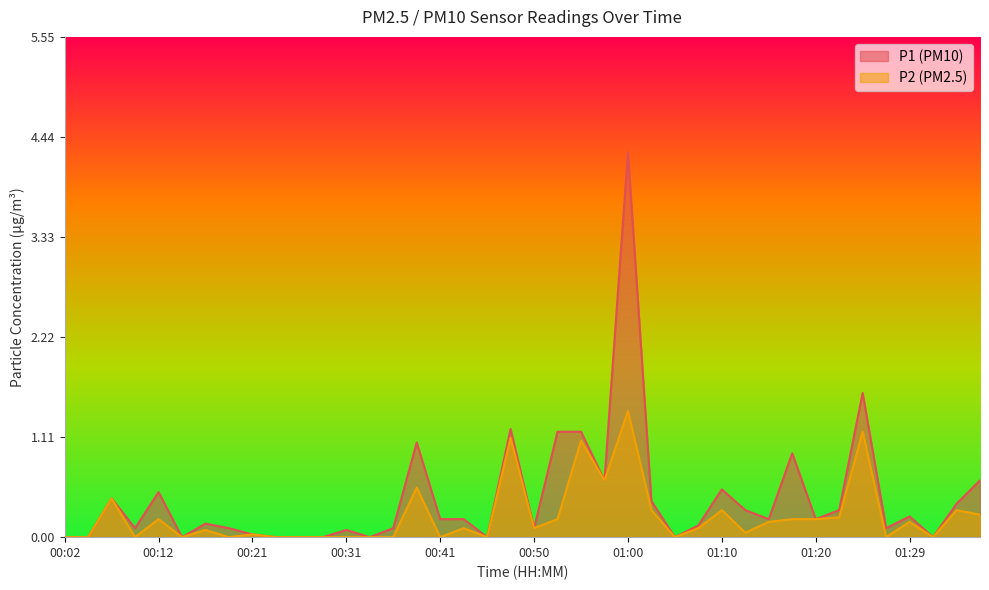

What is the spread (max minus min) of values at 00:55?

0.1